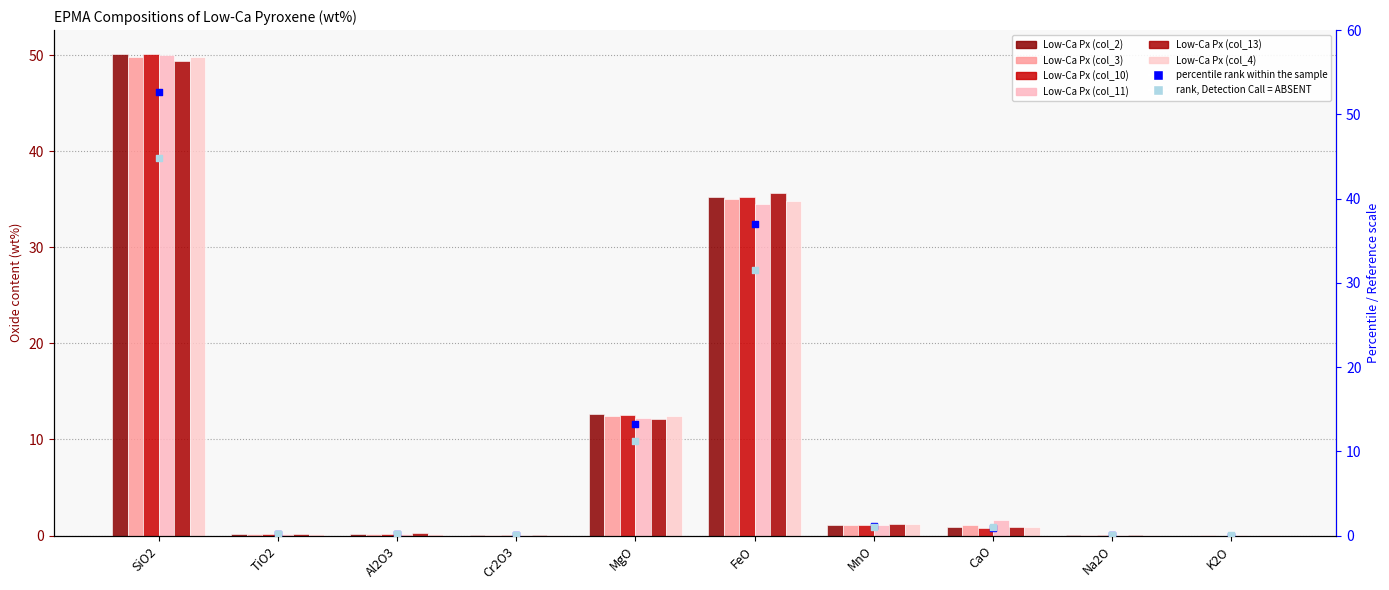

Which series reaches the minimum Y coordinate?

Low-Ca Px (col_10)